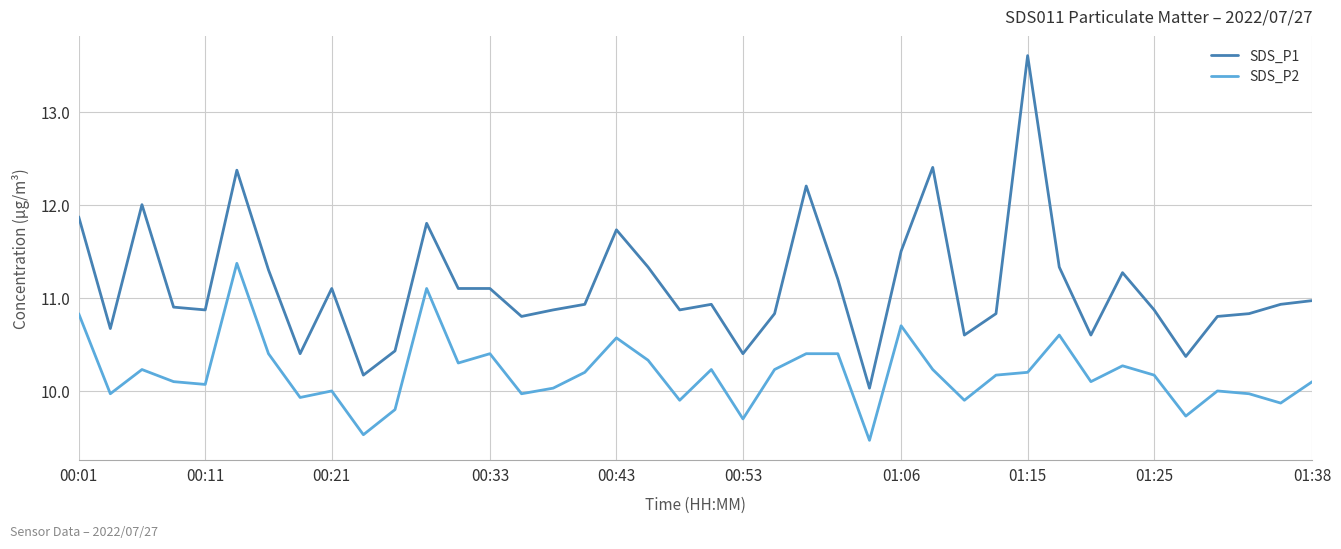

Which series has the widest spread of values?

SDS_P1